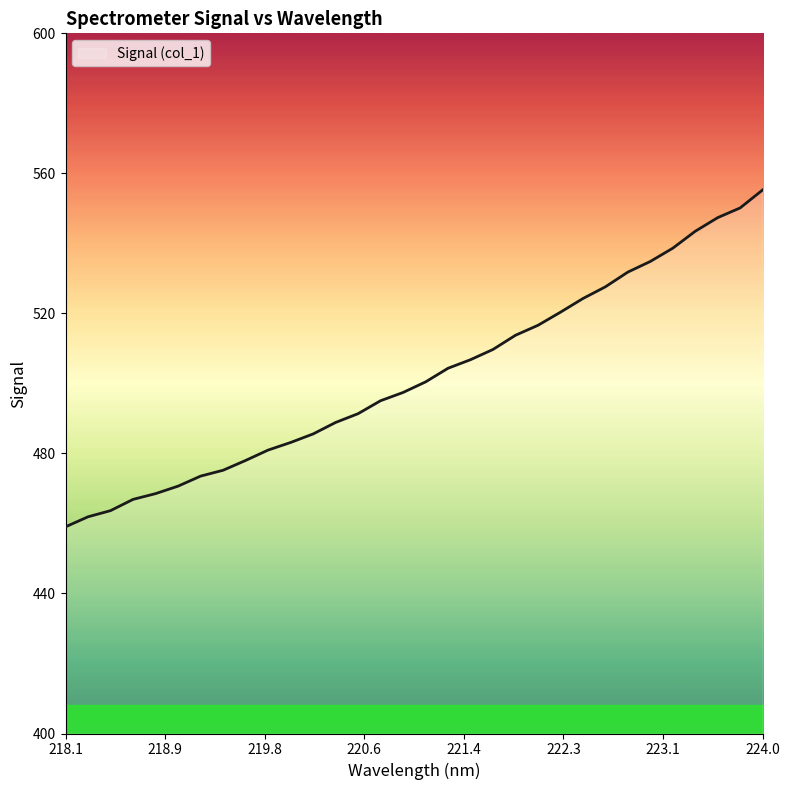

What is the smallest value displayed?

459.0